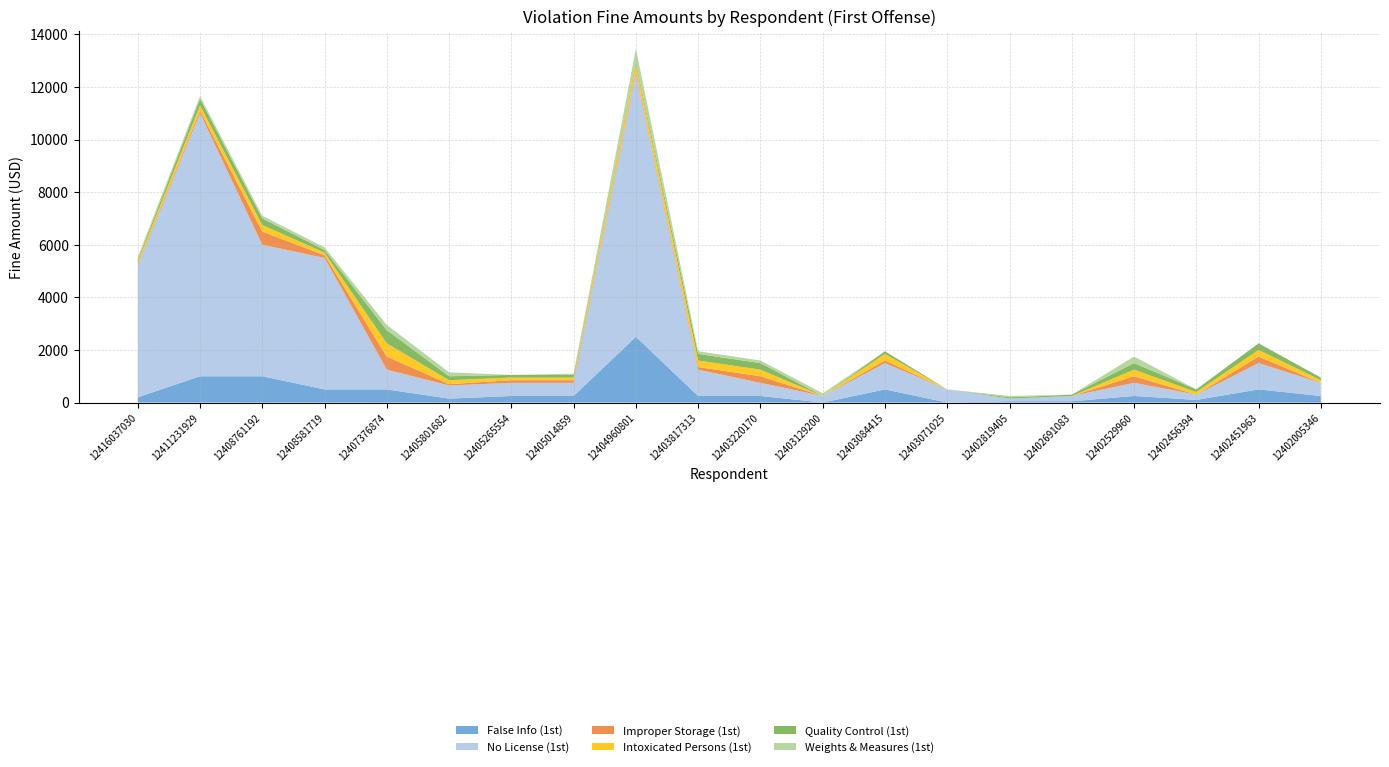

Reading left to right, extract all data points from this chart.

False Info (1st): 200	1000	1000	500	500	150	250	250	2500	250	250	0	500	0	50	50	250	100	500	250
No License (1st): 5000	10000	5000	5000	750	500	500	500	10000	1000	500	250	1000	500	100	200	500	200	1000	500
Improper Storage (1st): 50	100	500	100	500	50	100	100	100	100	250	0	100	0	0	0	250	0	250	0
Intoxicated Persons (1st): 100	200	250	100	500	150	100	100	250	250	250	0	250	0	0	0	250	100	250	100
Quality Control (1st): 75	250	250	100	500	150	100	100	100	250	250	0	100	0	50	50	250	100	250	100
Weights & Measures (1st): 100	100	100	100	200	150	0	50	500	100	100	100	0	0	50	0	250	0	0	0